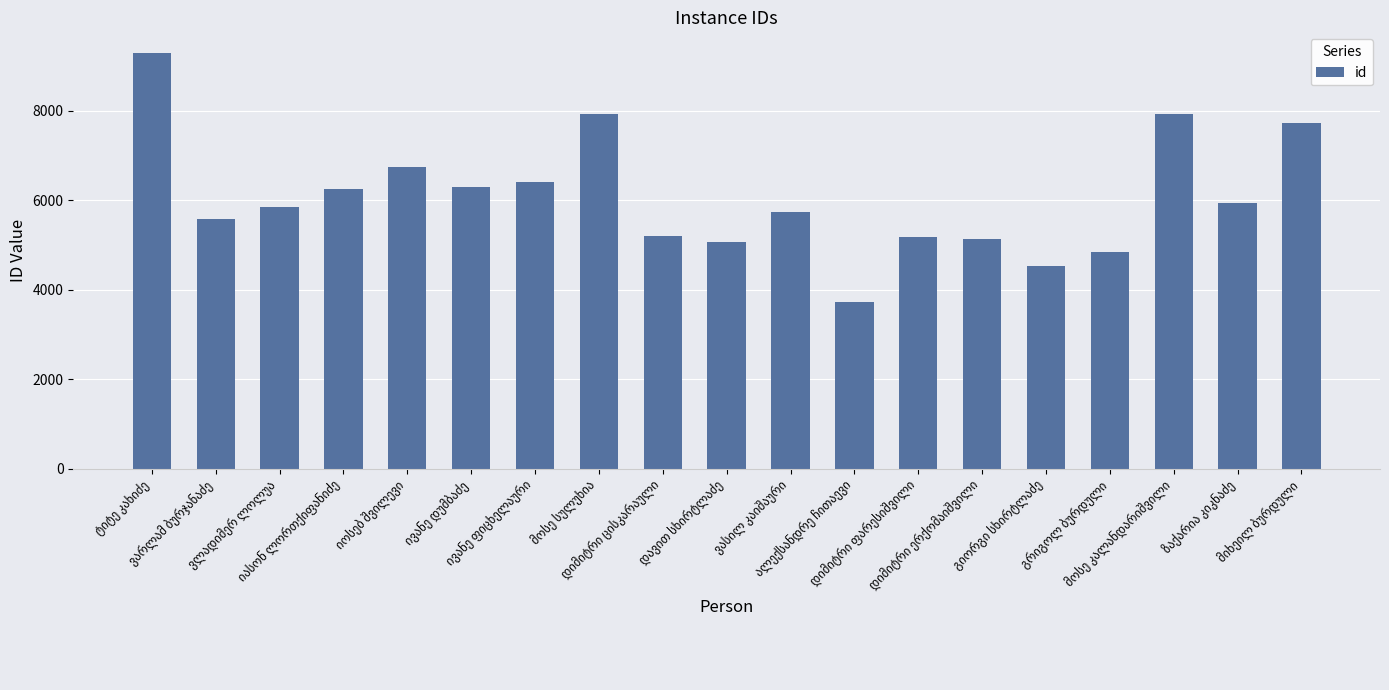

What is the value of the 13th bar from the left?

5190